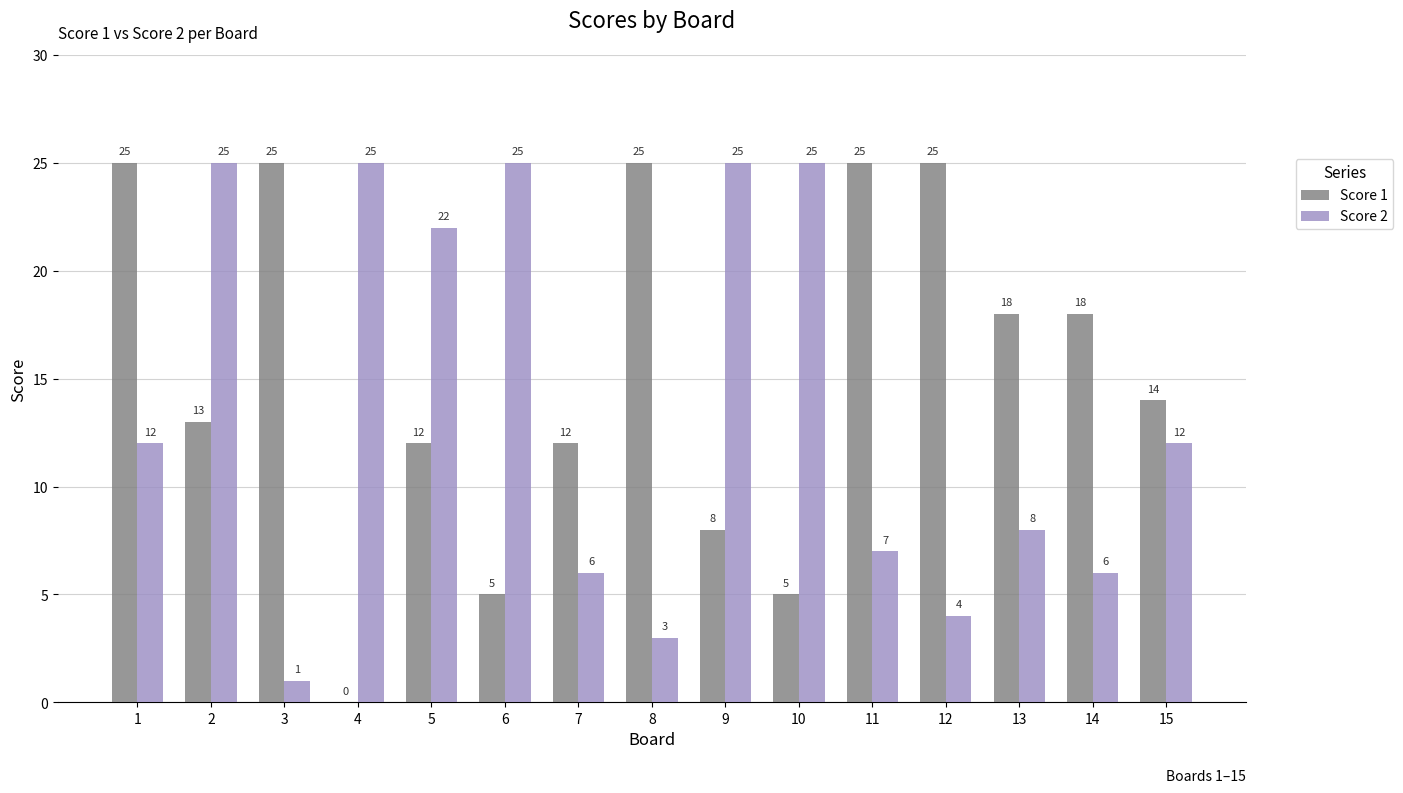

Which series has the largest total across all categories?

Score 1